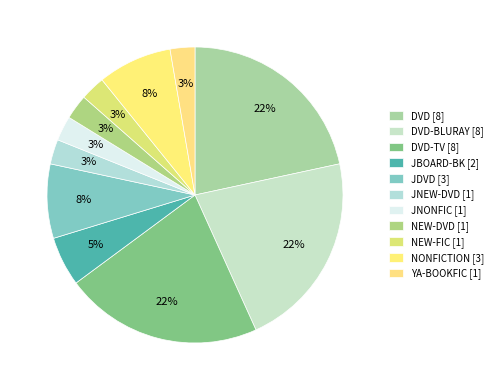

Which category has the biggest portion of the pie?

DVD